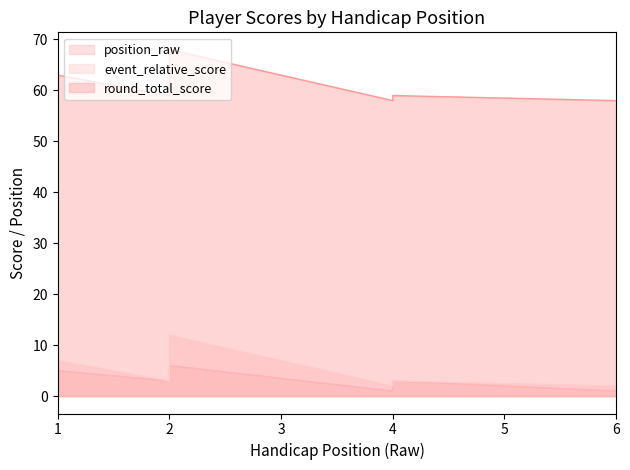

True or false: position_raw and event_total_score intersect in this chart.

False